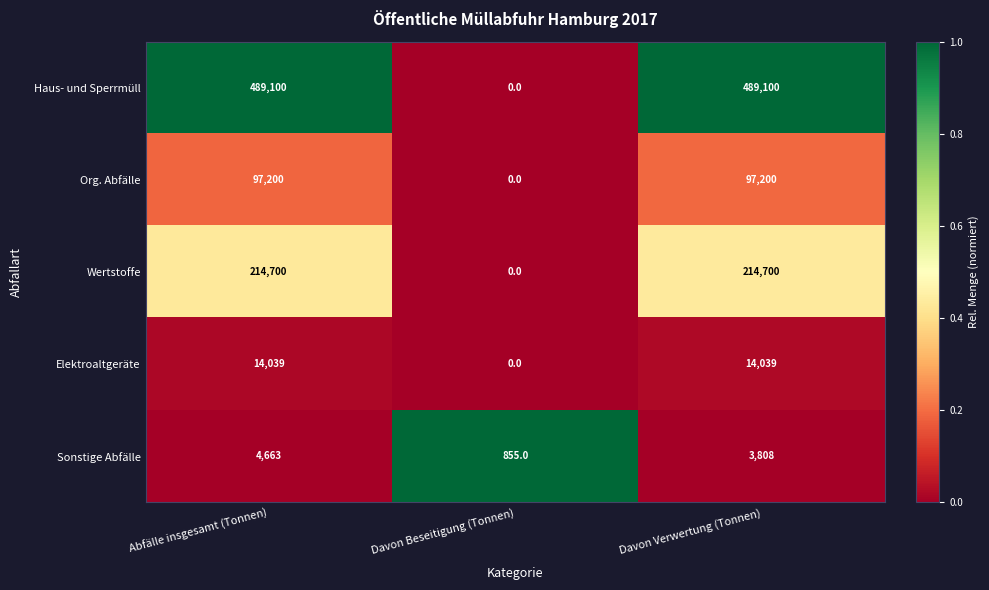

The value of Sonstige Abfälle at Davon Verwertung (Tonnen) is 3808. True or false?

True